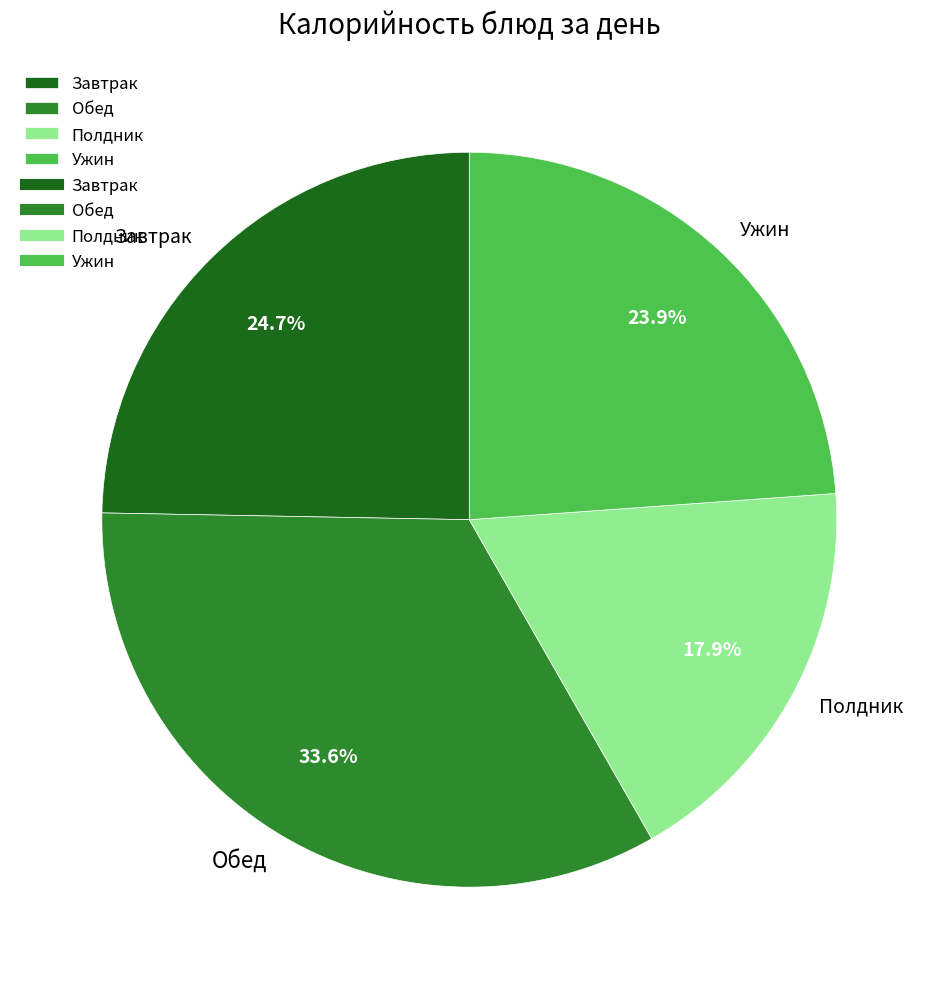

What portion of the pie excludes Ужин?

76.1%